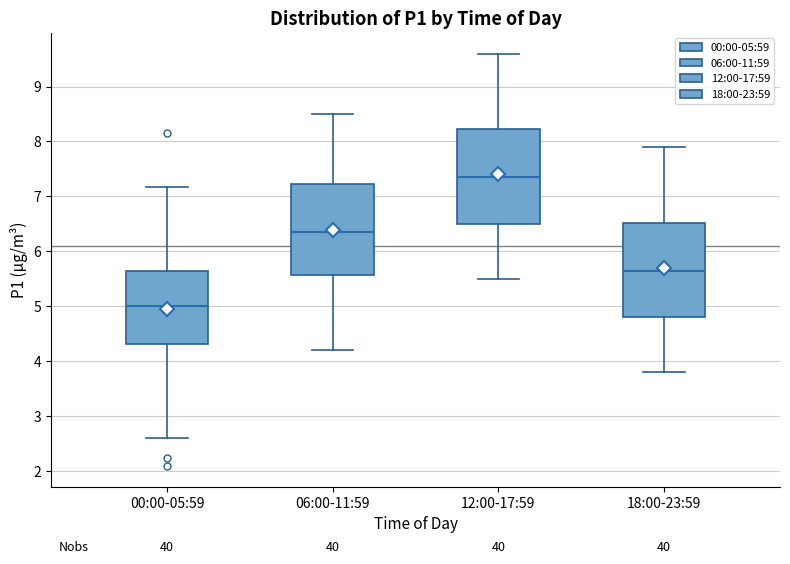

Reading left to right, read every box against the y-axis: the position of its median line, the range the box covers, and the ends of its whiskers. The values are not printed on the chart, so give them approximately, as read against the axis.

00:00-05:59: median 5.0, box 4.3 to 5.6, whiskers 2.6 to 7.2
06:00-11:59: median 6.4, box 5.6 to 7.2, whiskers 4.2 to 8.5
12:00-17:59: median 7.4, box 6.5 to 8.2, whiskers 5.5 to 9.6
18:00-23:59: median 5.7, box 4.8 to 6.5, whiskers 3.8 to 7.9